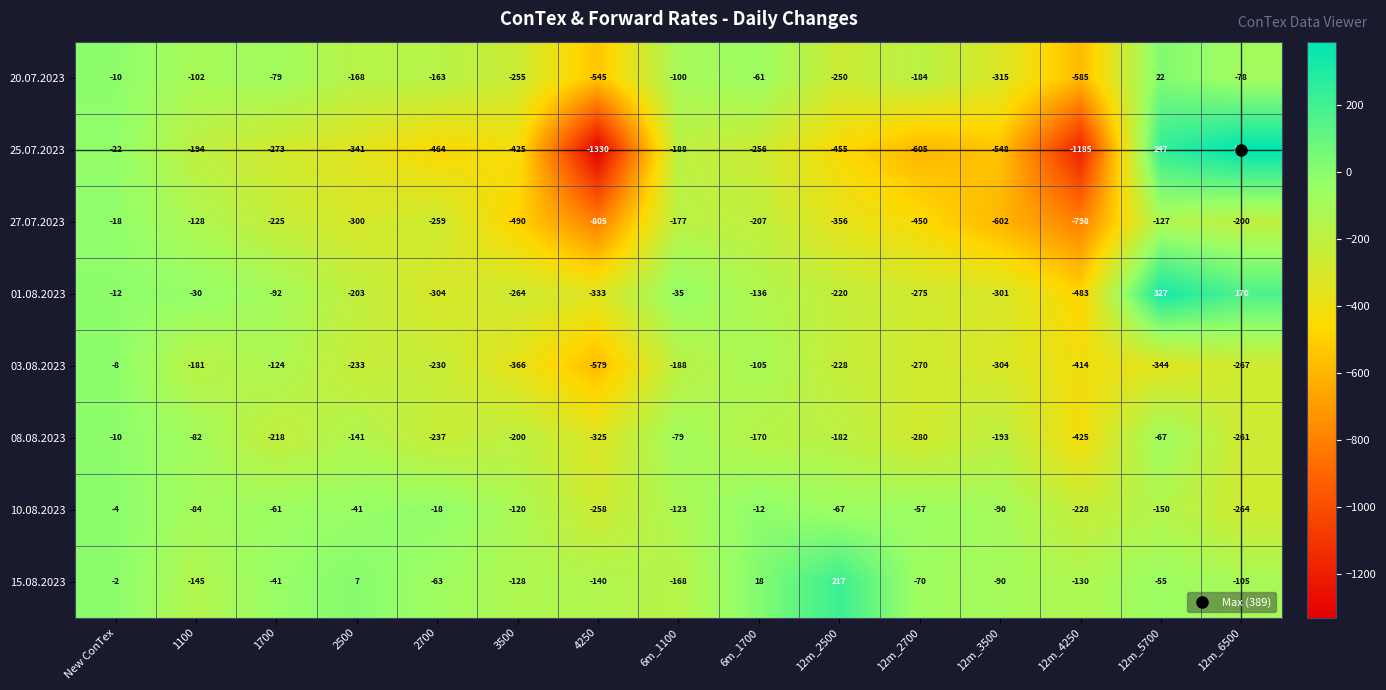

At which category is the sum across all series the highest?

New ConTex